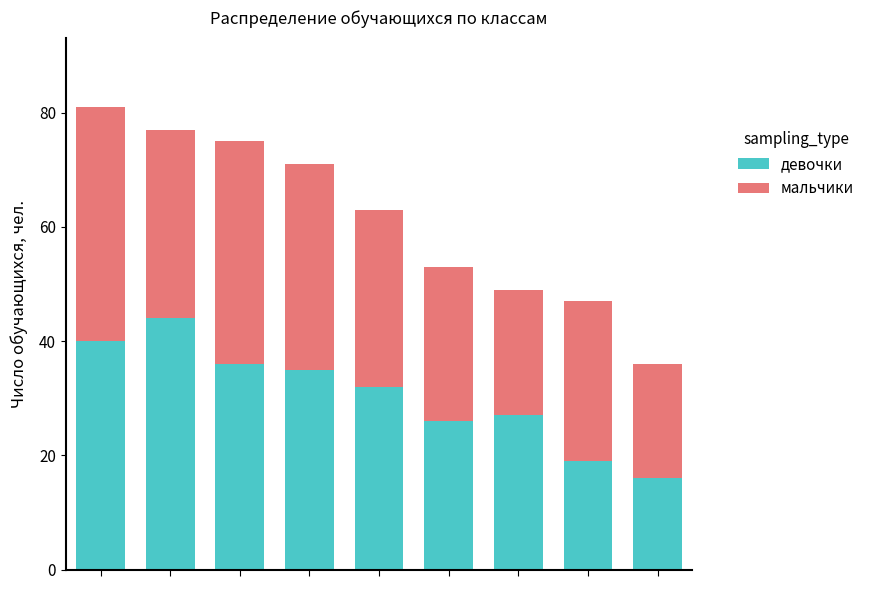

What is the highest value of the девочки series?

44